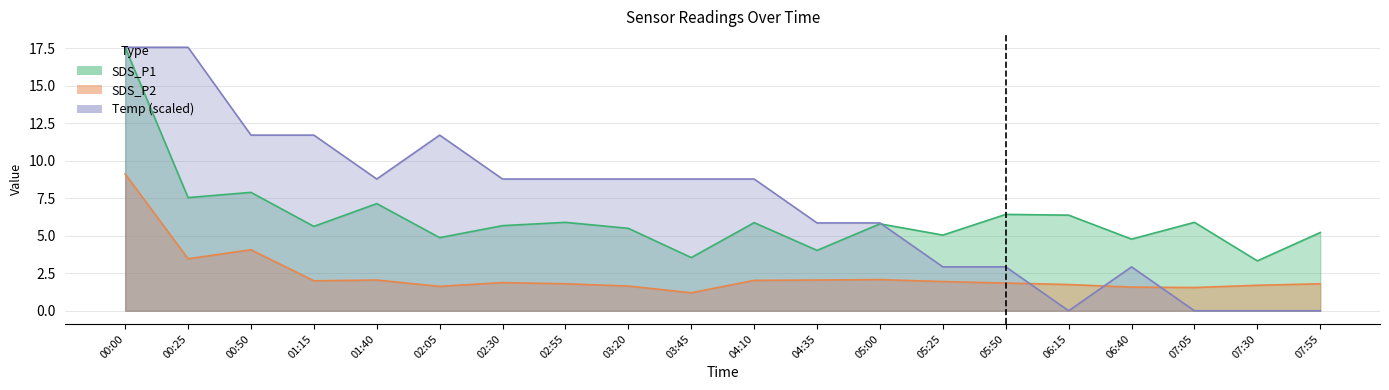

What is the sum of all Temp values?

143.6